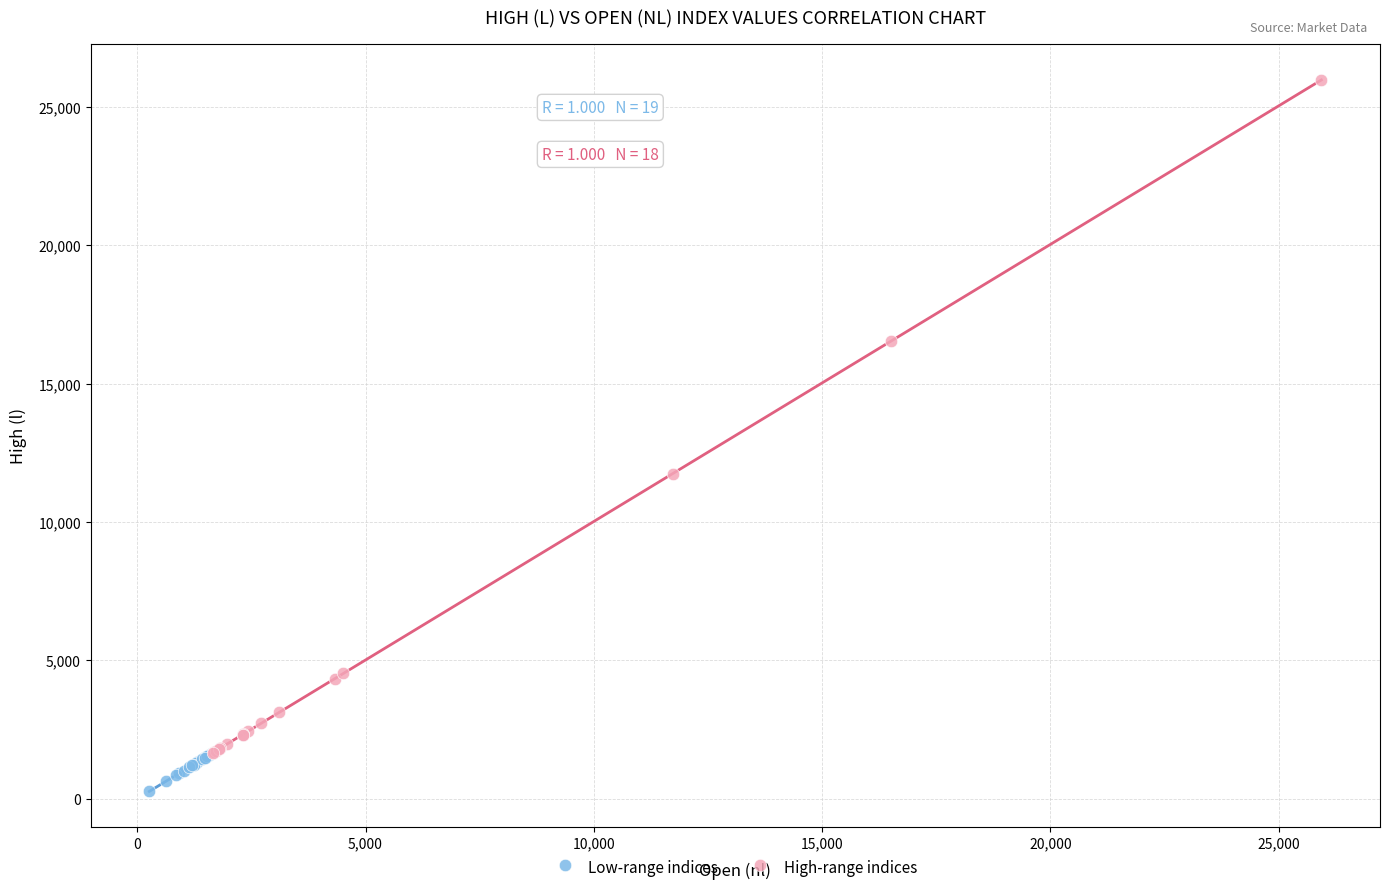

Which series has the largest Y range (max minus min)?

High-range indices